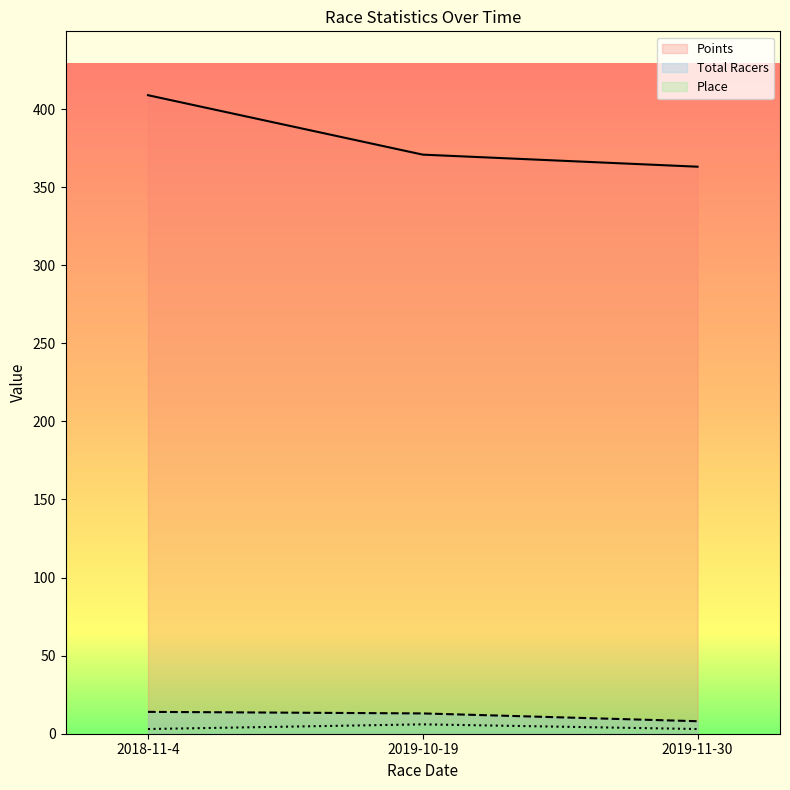

What are all the series names shown in the legend?

Points, Total Racers, Place